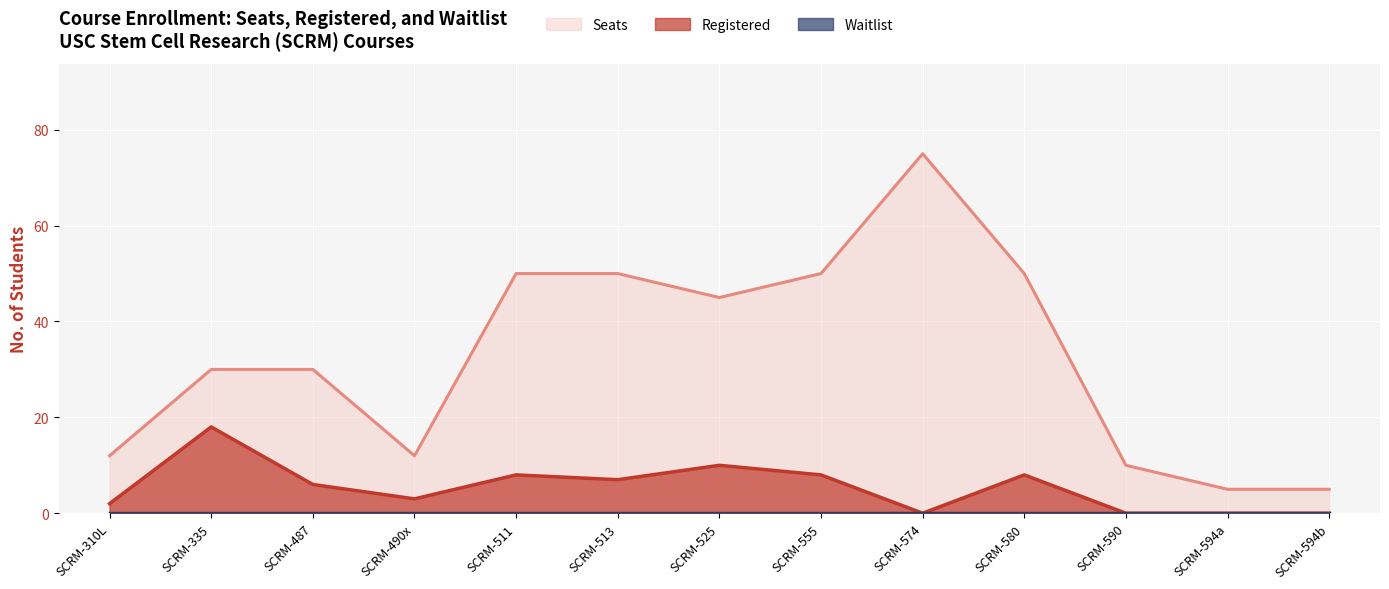

How many distinct data groups are displayed?

3